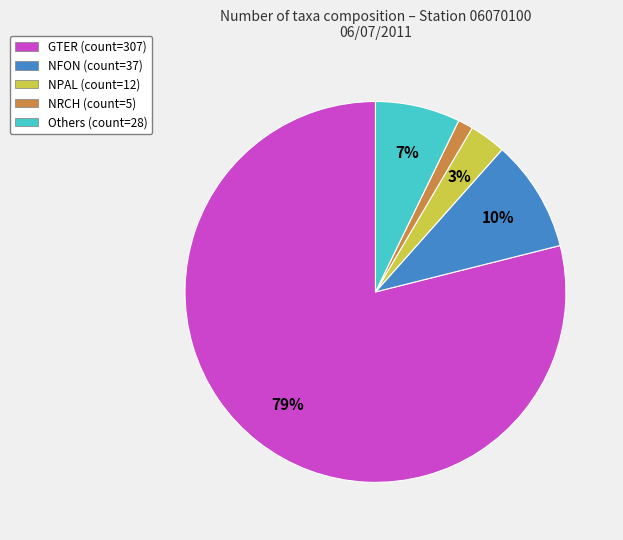

To the nearest percent, what is the average slice percentage?

20%